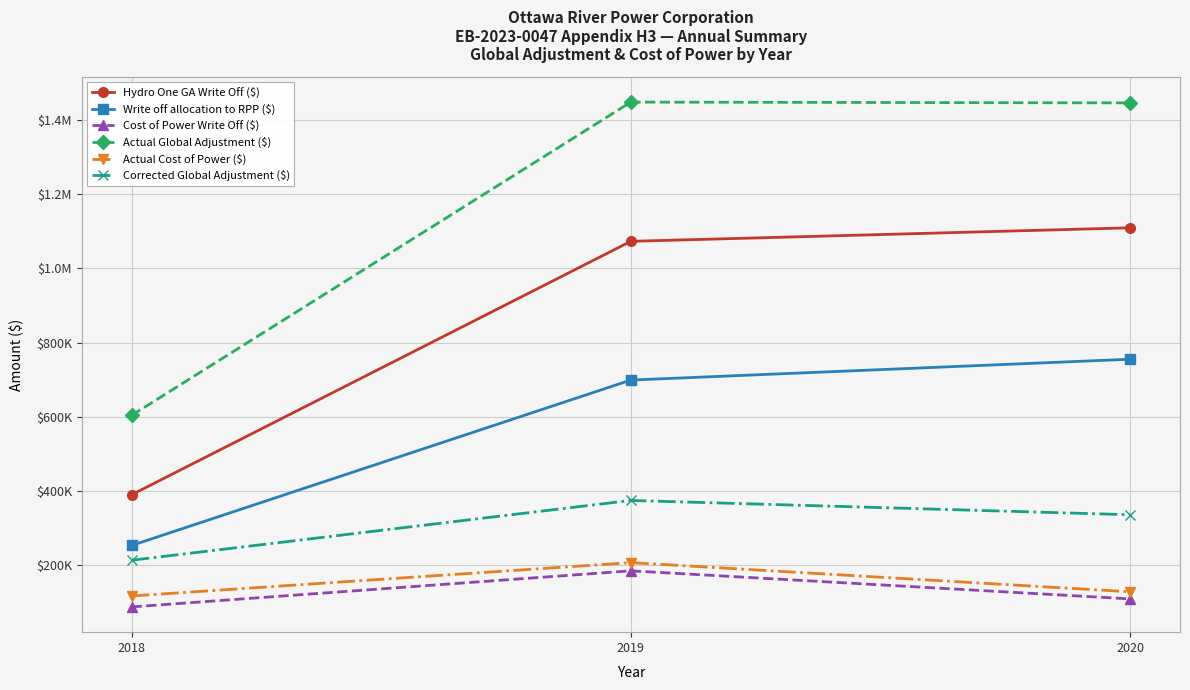

What is the sum of the Corrected Global Adjustment ($) values at 2019 and 2020?

711384.6